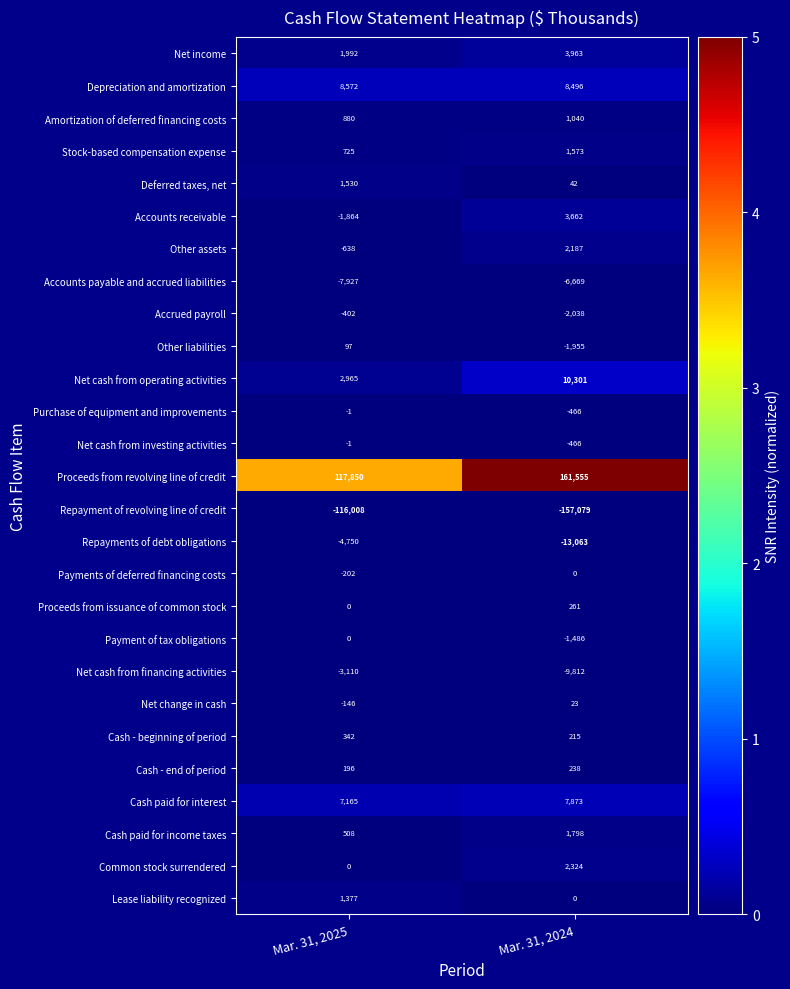

At which category is the sum across all series the highest?

Mar. 31, 2024